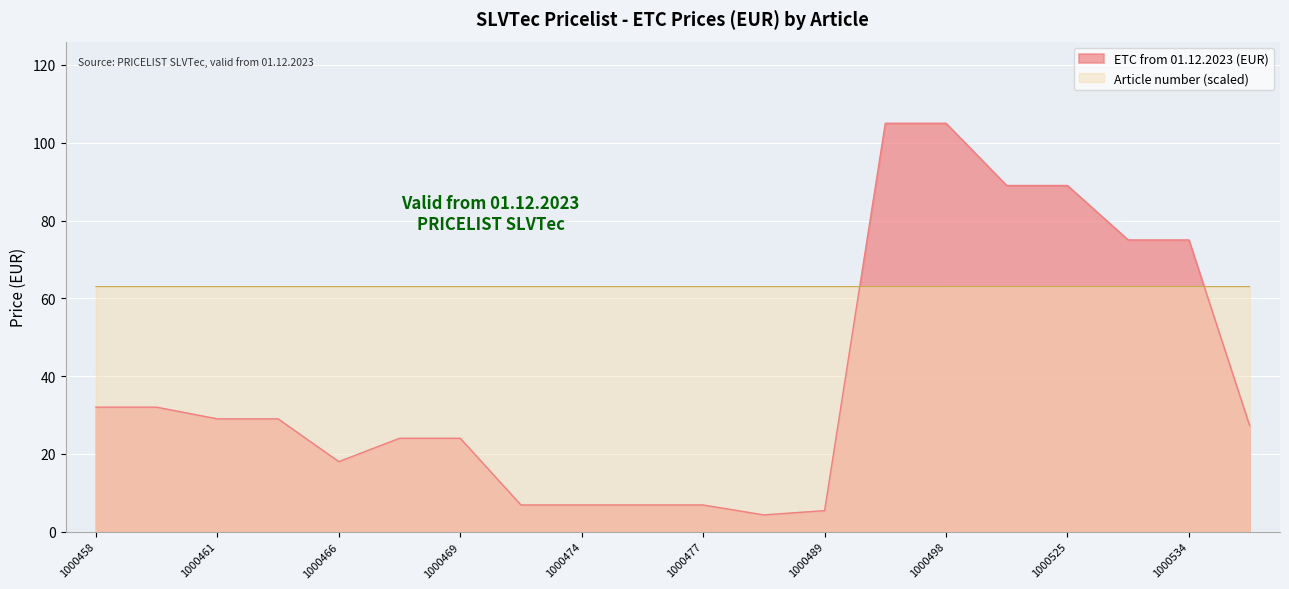

At 1000477, list the series in order from largest to smallest.

Article number (scaled), ETC from 01.12.2023 (EUR)